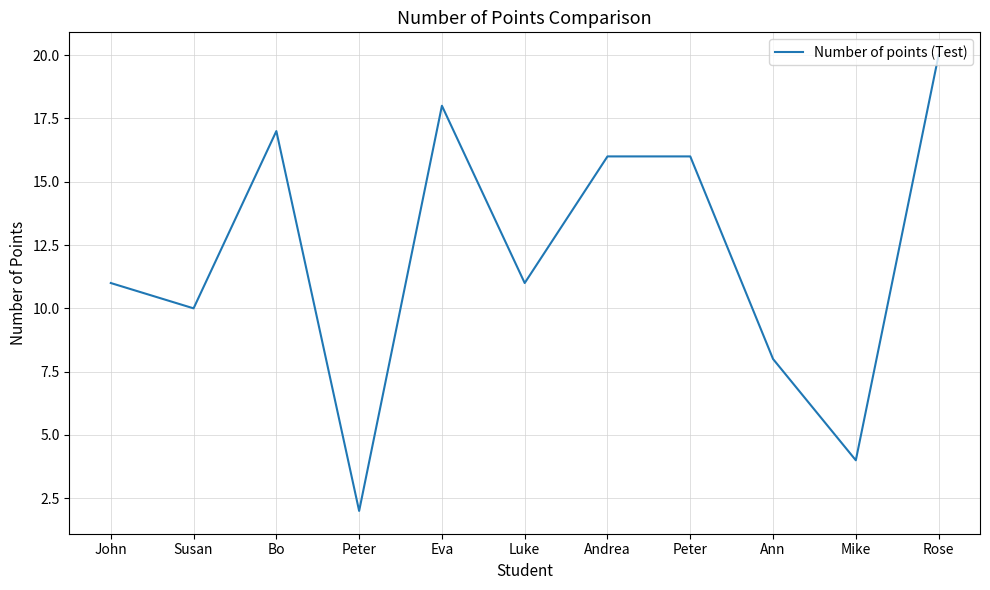

Does the chart have visible grid lines?

Yes